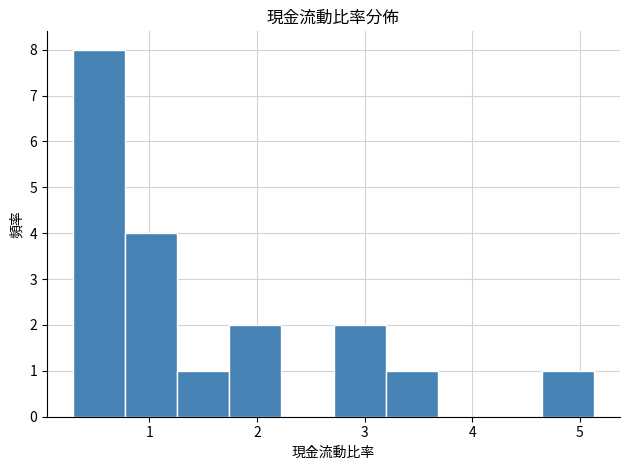

Reading left to right, transcribe this chart: for each bar, give the range it covers on the x-axis and its height. Neither the bar edges nor the heights are printed on the chart, so give them approximately, as read against the axes.

0.3 to 0.8: 8
0.8 to 1.3: 4
1.3 to 1.7: 1
1.7 to 2.2: 2
2.2 to 2.7: 0
2.7 to 3.2: 2
3.2 to 3.7: 1
3.7 to 4.2: 0
4.2 to 4.6: 0
4.6 to 5.1: 1